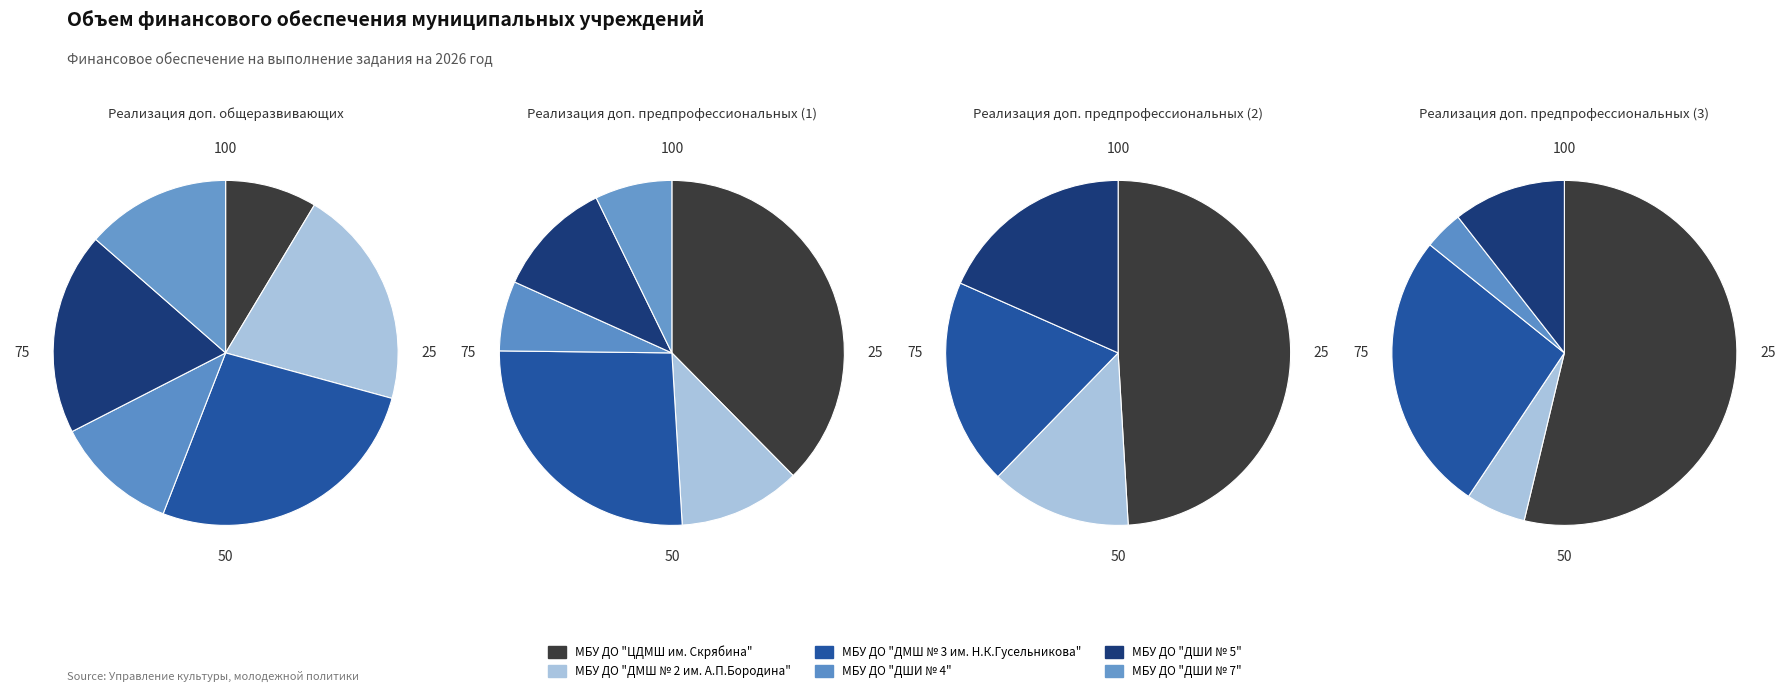

Count the number of slices in the pie.

4